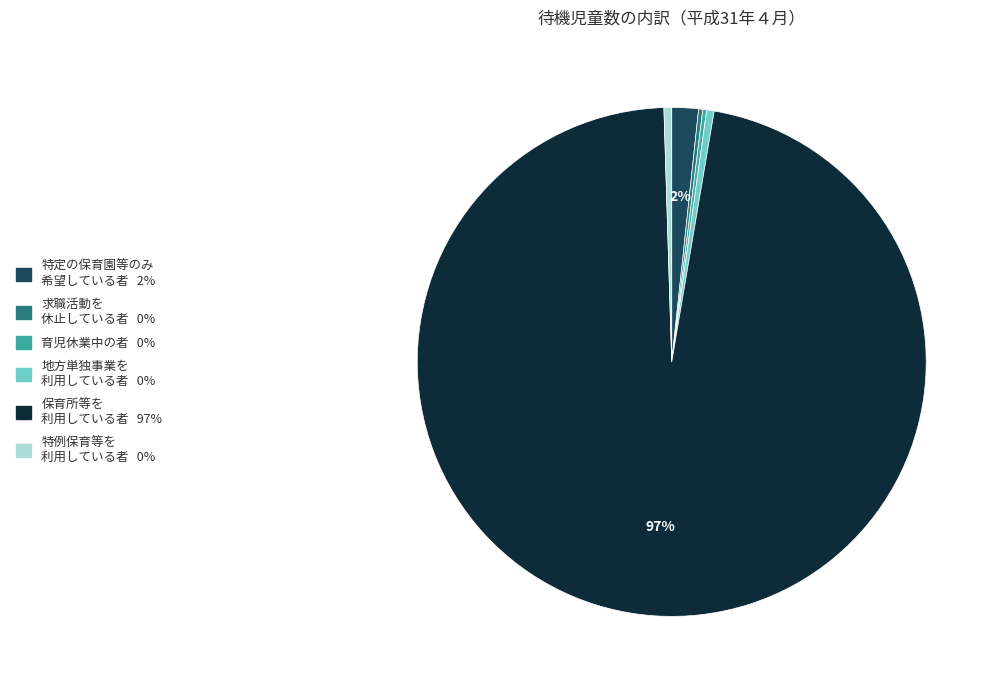

To the nearest percent, what is the average slice percentage?

17%